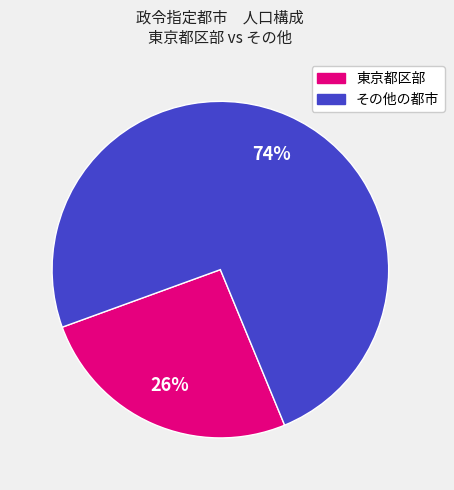

How many slices are in this pie chart?

2